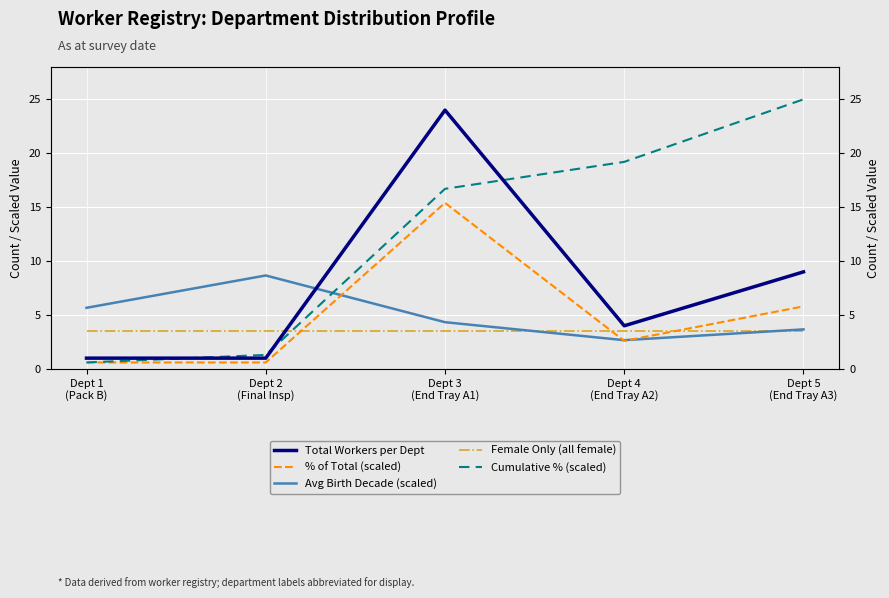

True or false: Cumulative % (scaled) has more than 2 interior local peaks.

False